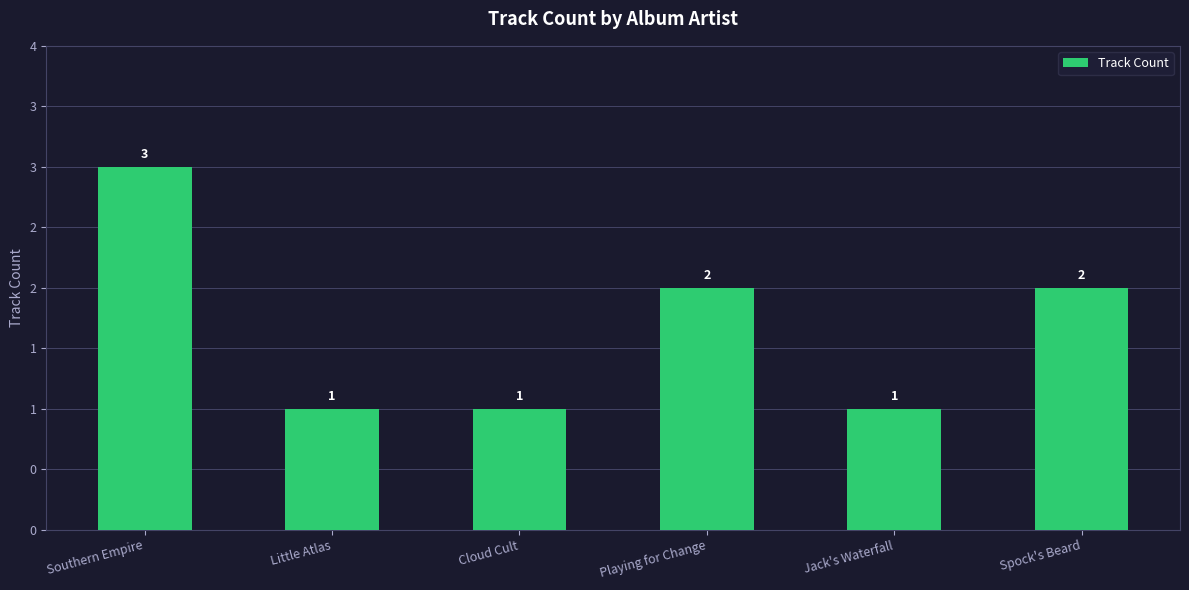

Are the bars horizontal?

No